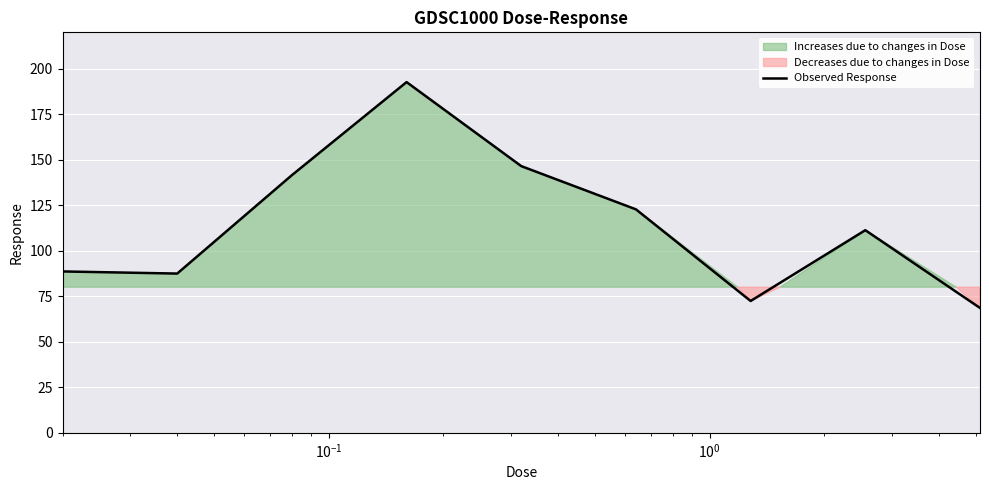

What is the maximum value for Observed Response?

192.7